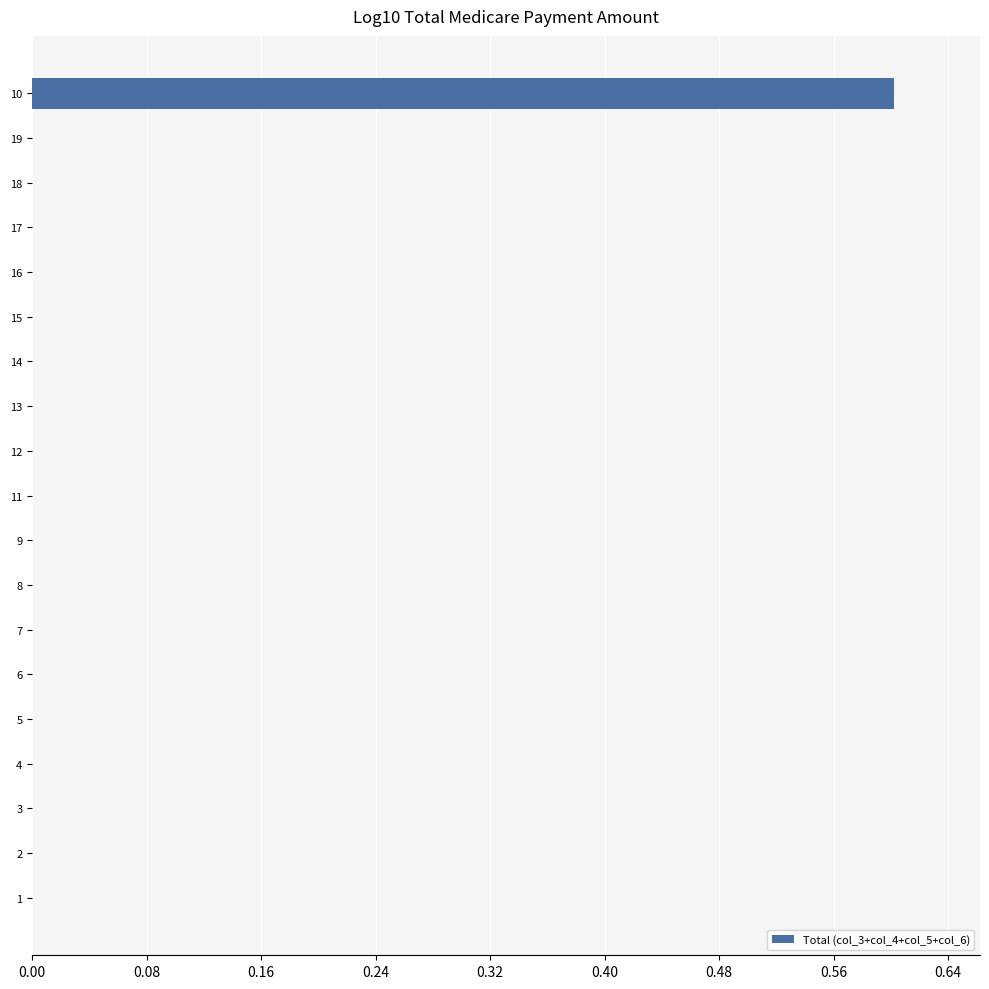

Which label corresponds to the largest value in the chart?

10